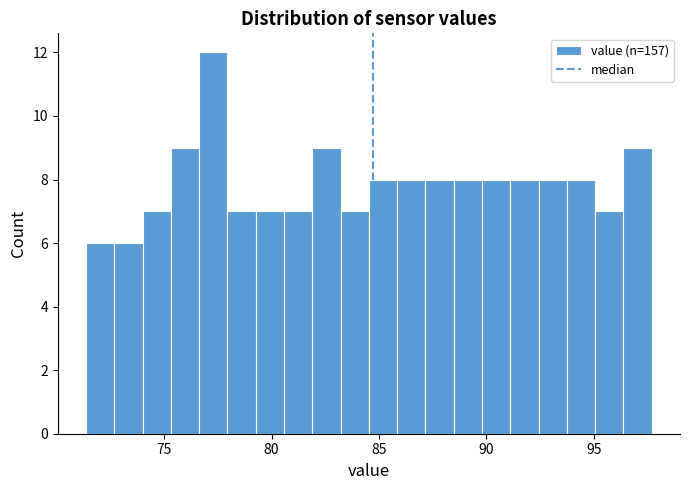

Read against the x-axis, roughly where is the centre of the tallest bar?

77.5